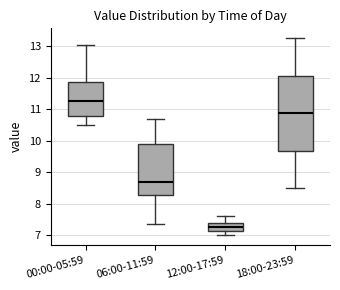

Reading left to right, transcribe this box plot: for each box, give where its median line is, the range the box spans, and where its two whiskers end, as read against the y-axis. The values are not printed on the chart, so give them approximately, as read against the axis.

00:00-05:59: median 11.3, box 10.8 to 11.9, whiskers 10.5 to 13.0
06:00-11:59: median 8.7, box 8.3 to 9.9, whiskers 7.4 to 10.7
12:00-17:59: median 7.3, box 7.2 to 7.4, whiskers 7.0 to 7.6
18:00-23:59: median 10.9, box 9.7 to 12.1, whiskers 8.5 to 13.3